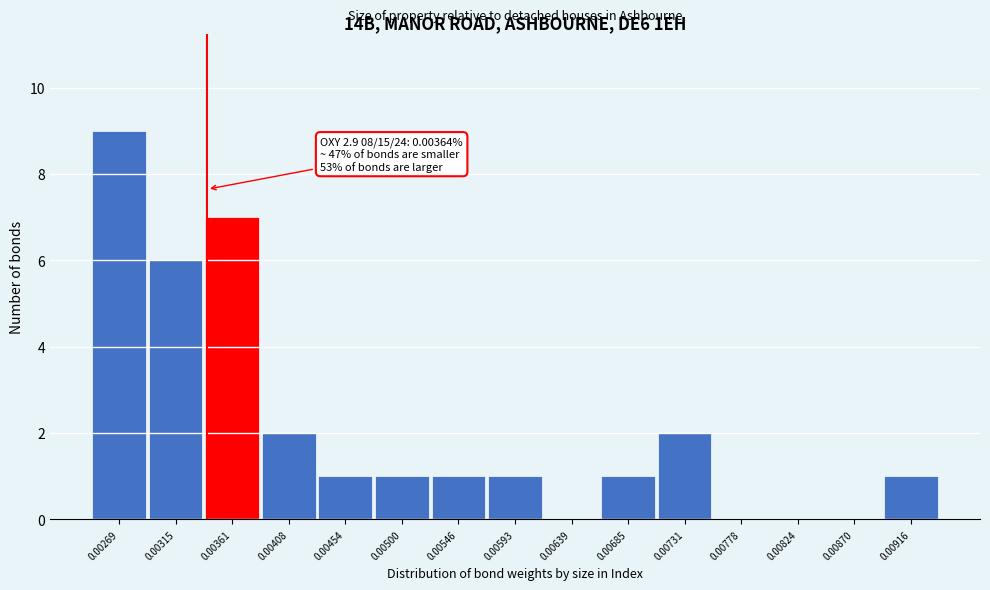

Reading right to left, transcribe all the data shown in this chart.

0.00916=1	0.00870=0	0.00824=0	0.00778=0	0.00731=2	0.00685=1	0.00639=0	0.00593=1	0.00546=1	0.00500=1	0.00454=1	0.00408=2	0.00361=7	0.00315=6	0.00269=9